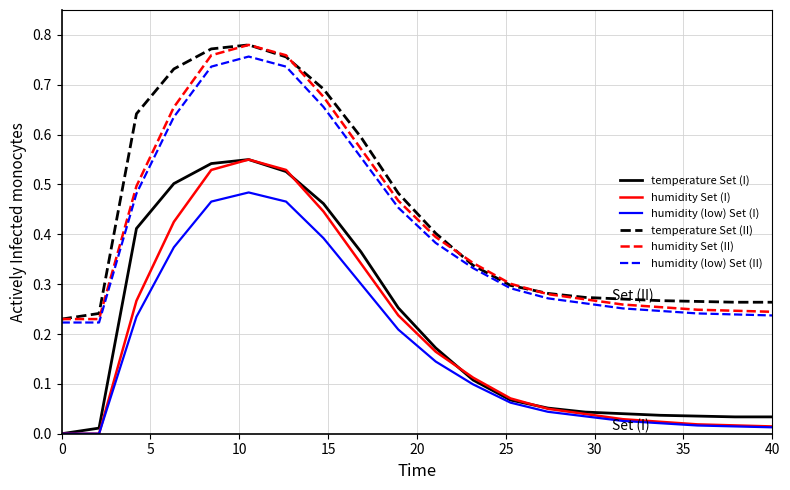

True or false: humidity Set (II) and temperature Set (I) cross at least once.

False